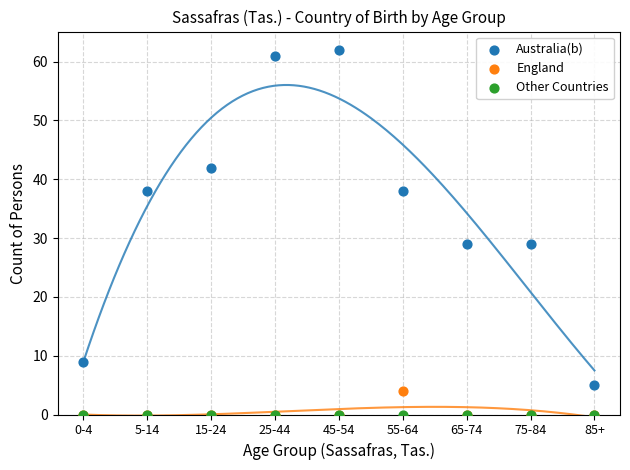

What are all the series names shown in the legend?

Australia(b), England, Other Countries